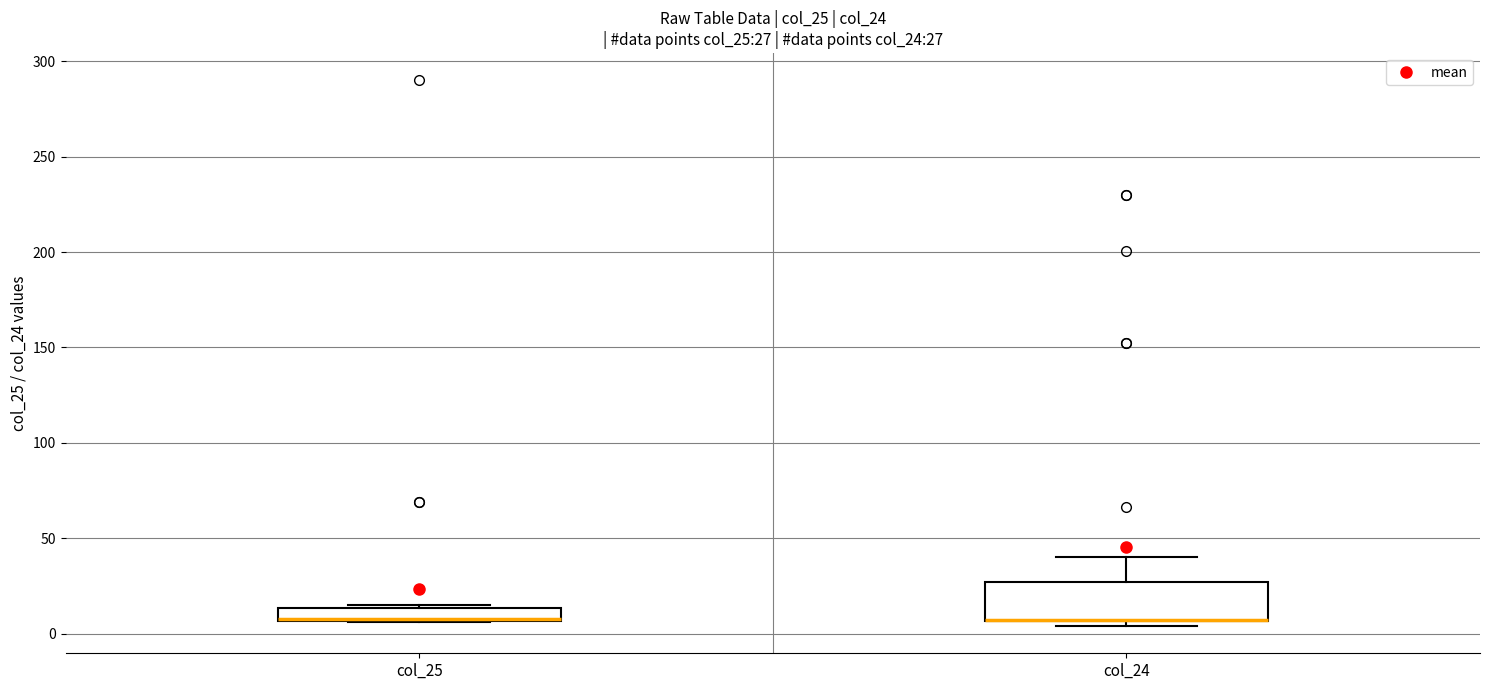

Comparing the boxes themselves (not the whiskers), which one is the tallest?

col_24